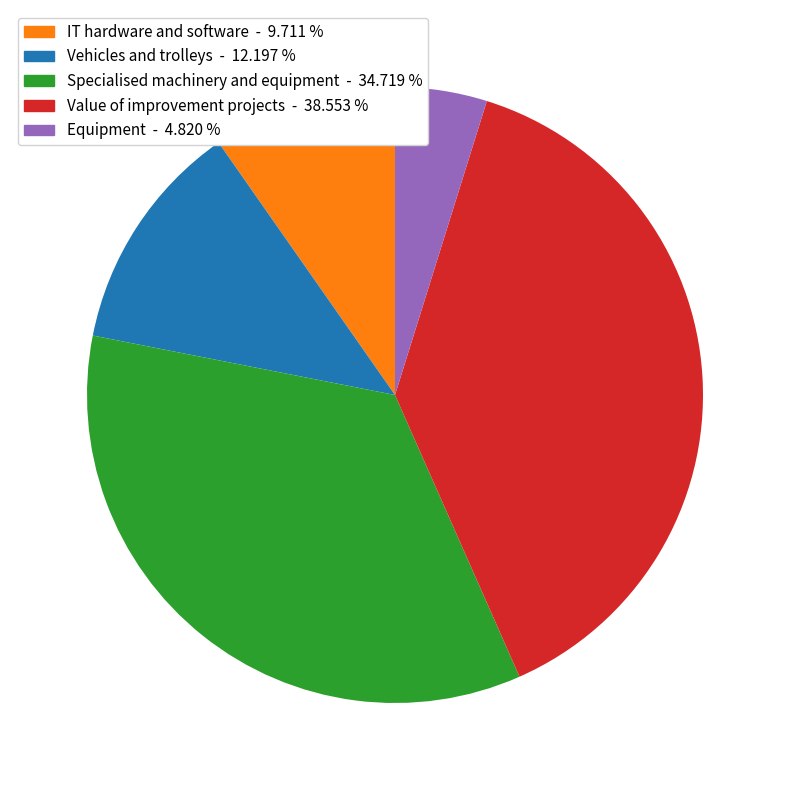

Count the number of slices in the pie.

5